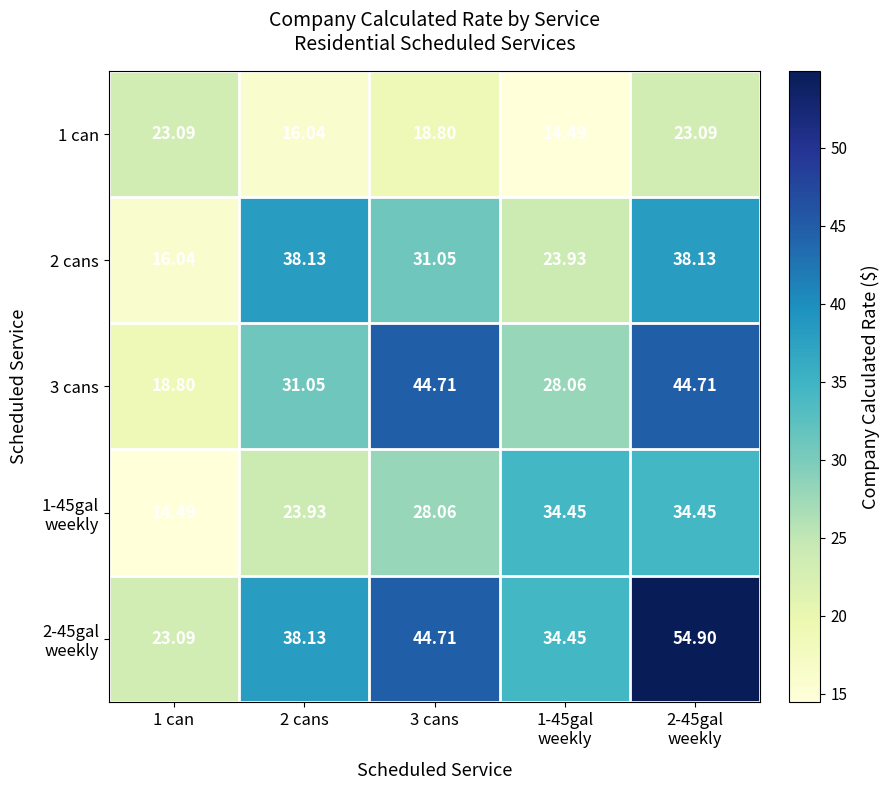

Which series has the largest total across all categories?

2-45gal weekly